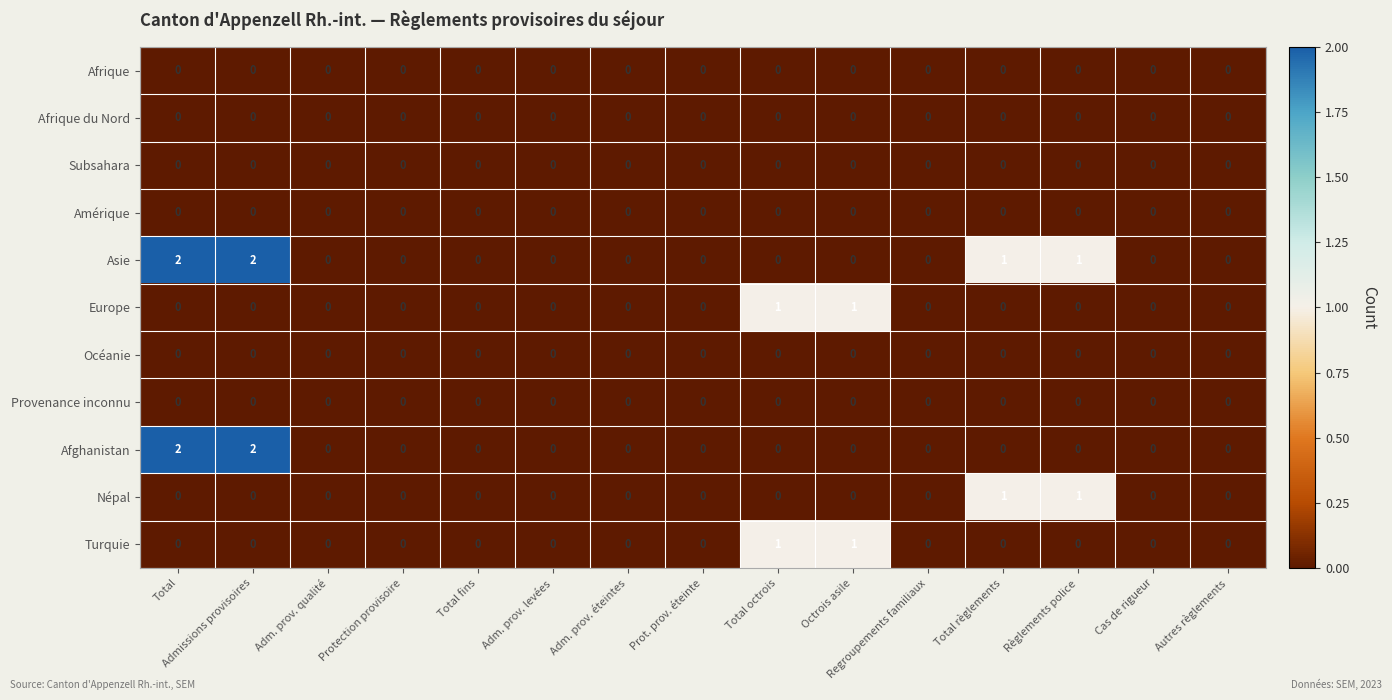

How many distinct data groups are displayed?

11